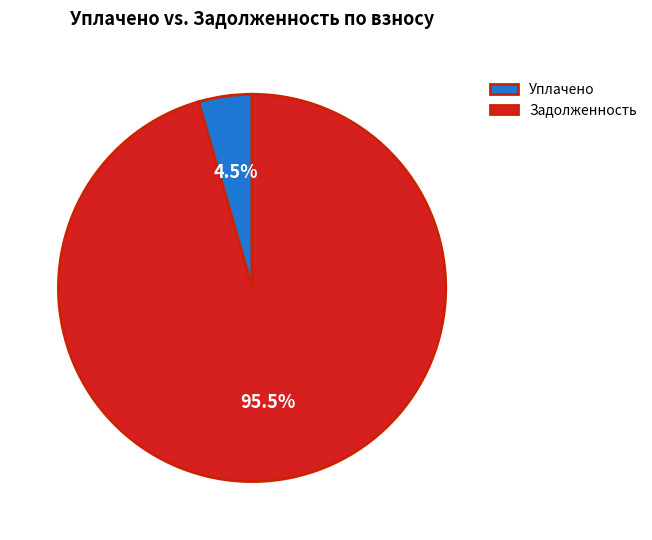

Combined, what portion of the pie is Задолженность and Уплачено?

100.0%